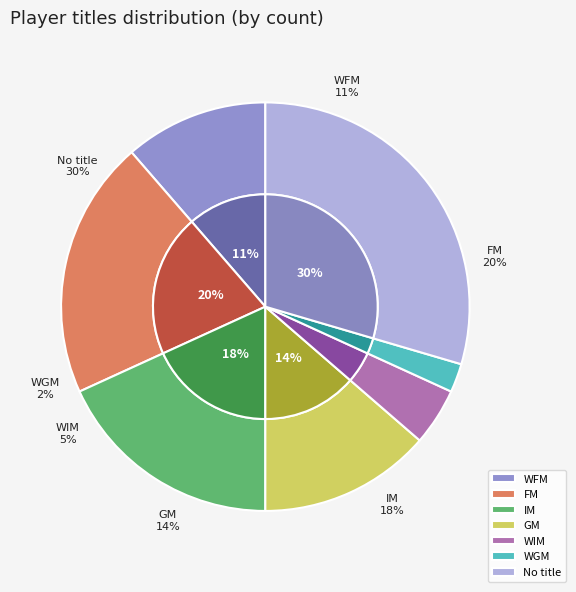

What percentage do  and WFM together represent?

40.9%